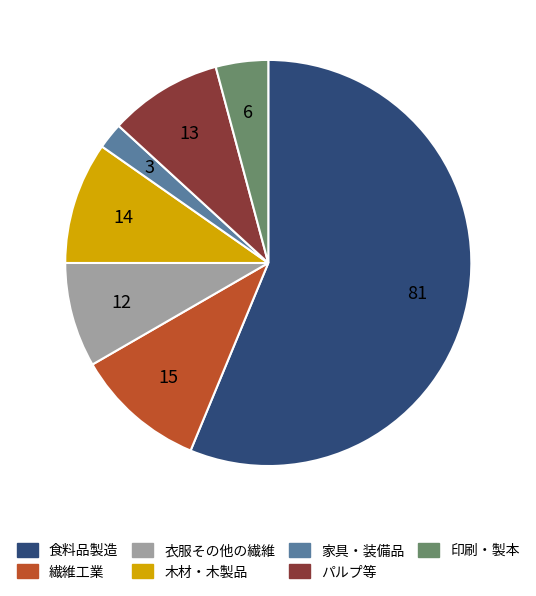

Is it true that パルプ等 is 17% of the pie?

False